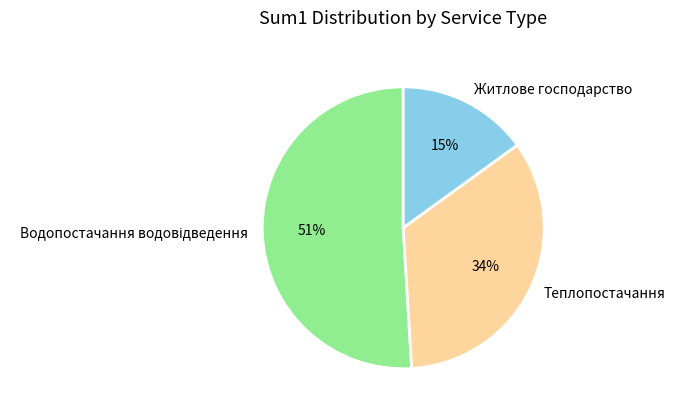

How many segments does this pie chart have?

3